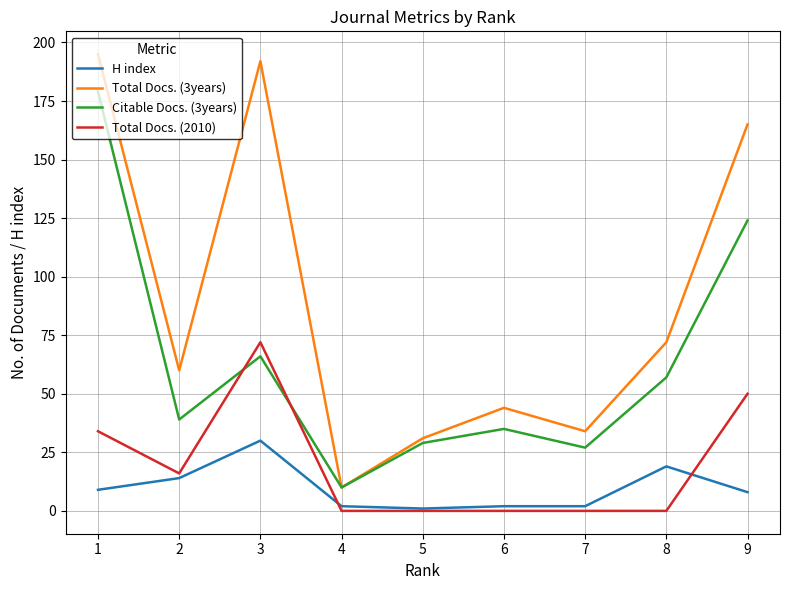

Is the value of Citable Docs. (3years) at 7 greater than the value of Total Docs. (2010) at 4?

Yes